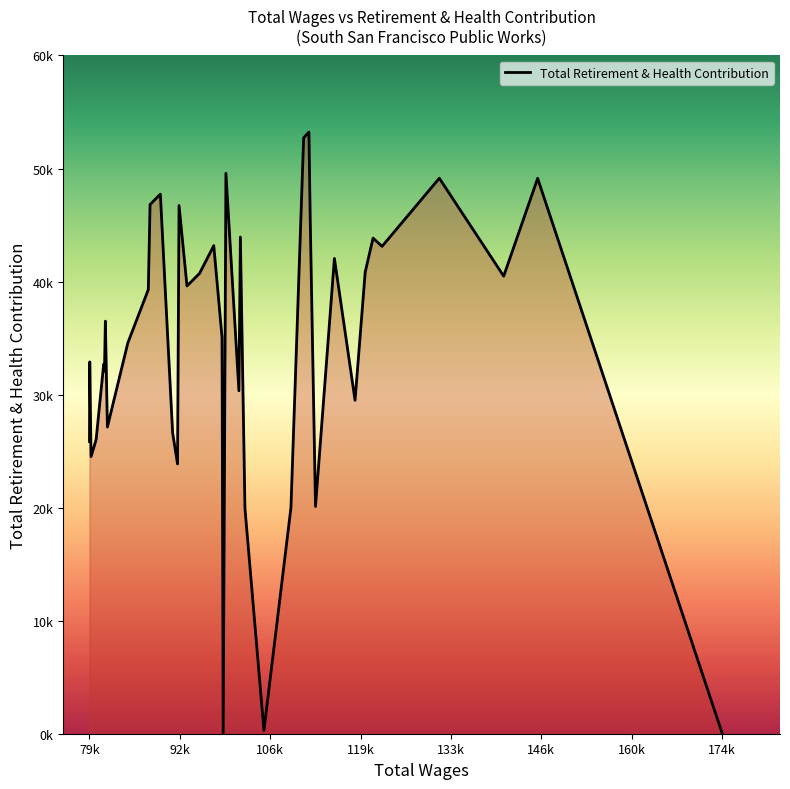

What is the sum of all values?

1361698